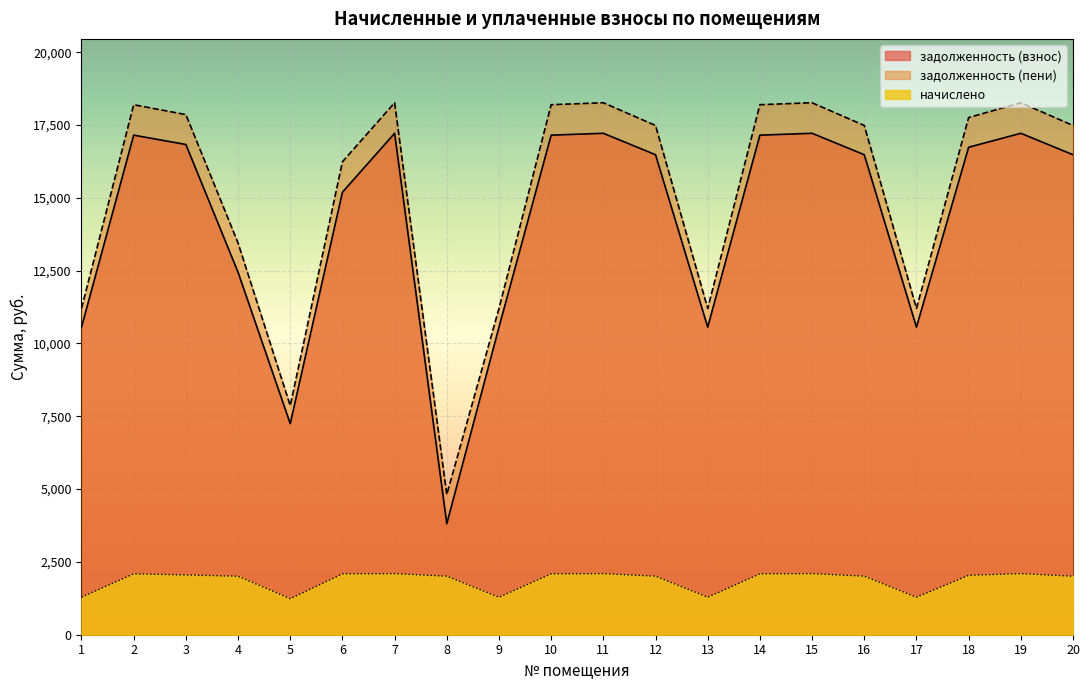

At which label does задолженность (взнос) reach its peak?

7